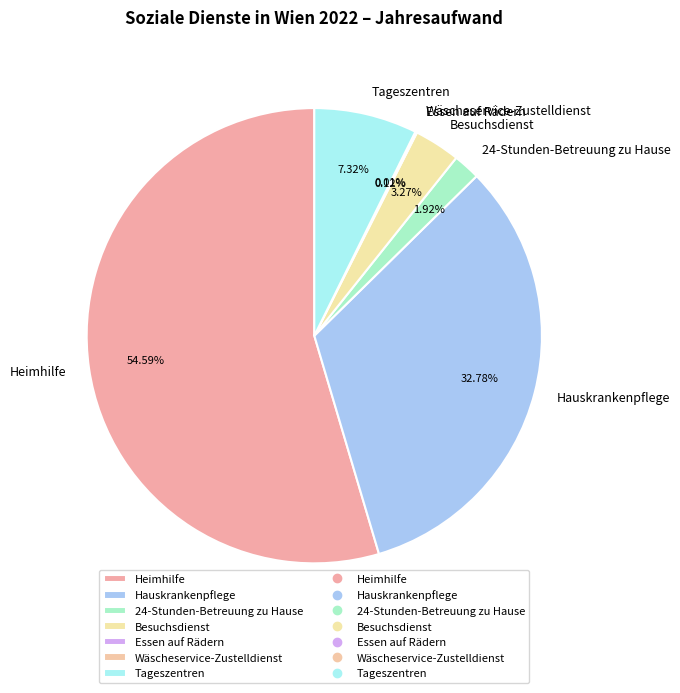

Which slice represents more than half of the pie?

Heimhilfe